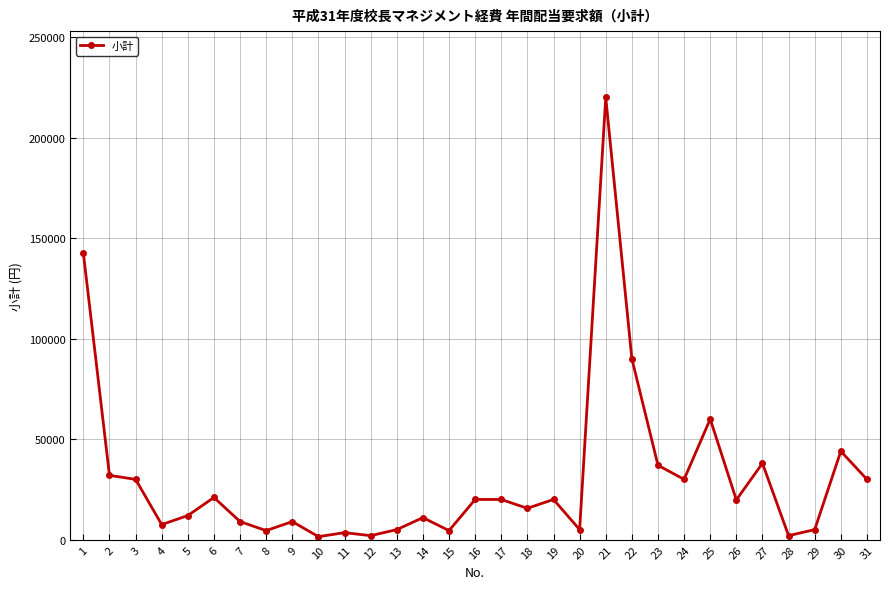

What is the minimum value shown in the chart?

1500